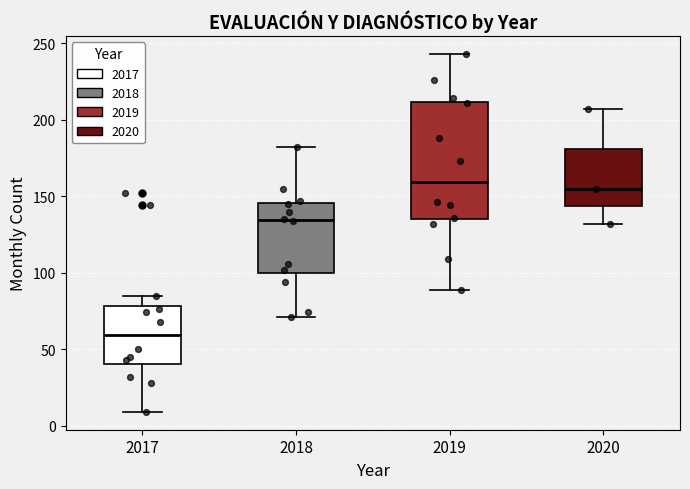

Reading left to right, transcribe this box plot: for each box, give where its median line is, the range the box spans, and where its two whiskers end, as read against the y-axis. The values are not printed on the chart, so give them approximately, as read against the axis.

2017: median 60, box 40 to 80, whiskers 10 to 85
2018: median 135, box 100 to 145, whiskers 70 to 180
2019: median 160, box 135 to 210, whiskers 90 to 245
2020: median 155, box 145 to 180, whiskers 130 to 205